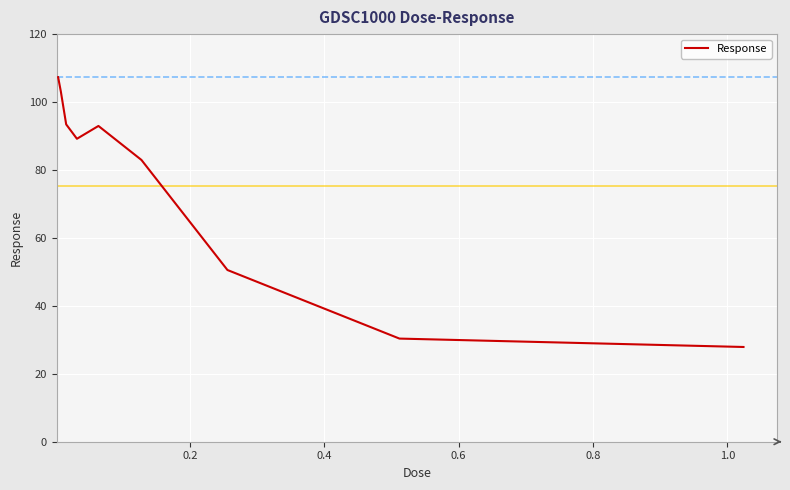

What is the difference between the maximum and minimum values?

79.4